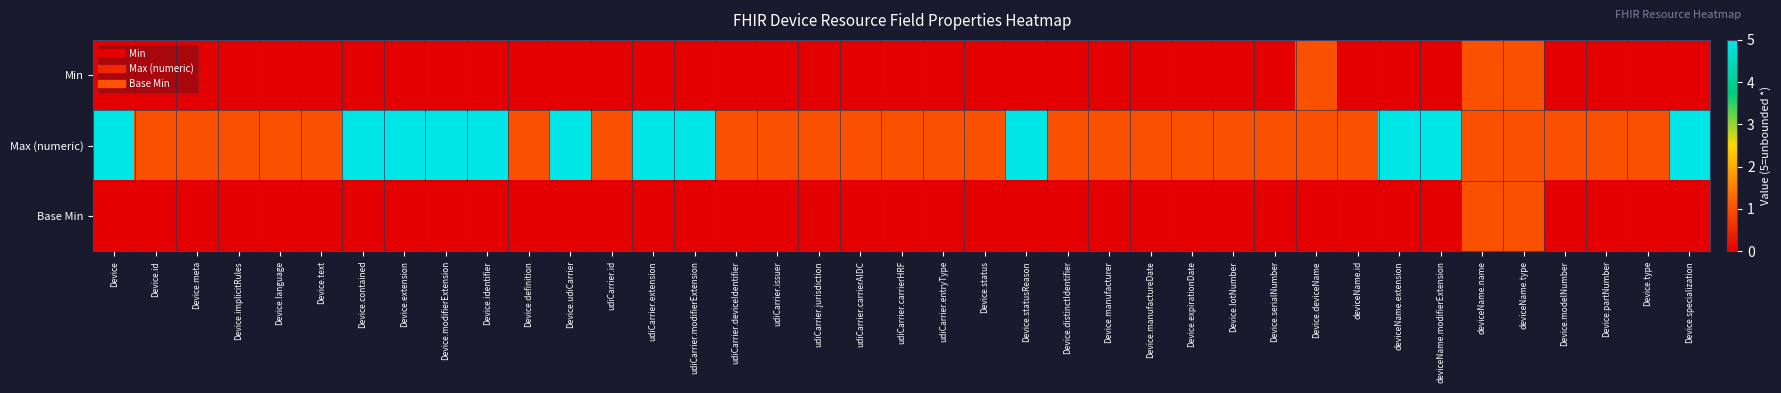

What is the total value across all series at udiCarrier.issuer?

1